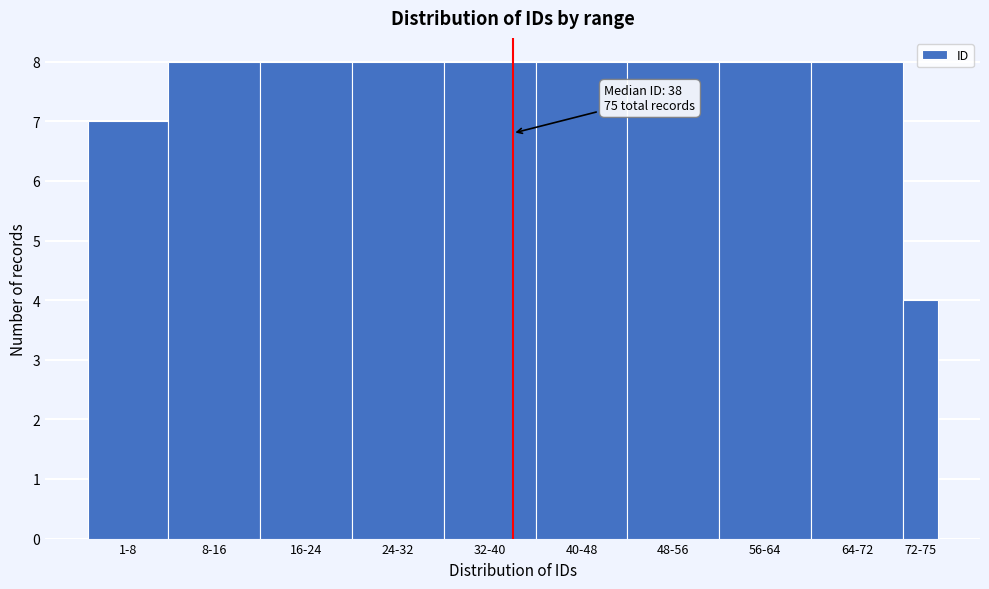

Reading left to right, list all the values displayed in this chart.

7	8	8	8	8	8	8	8	8	4